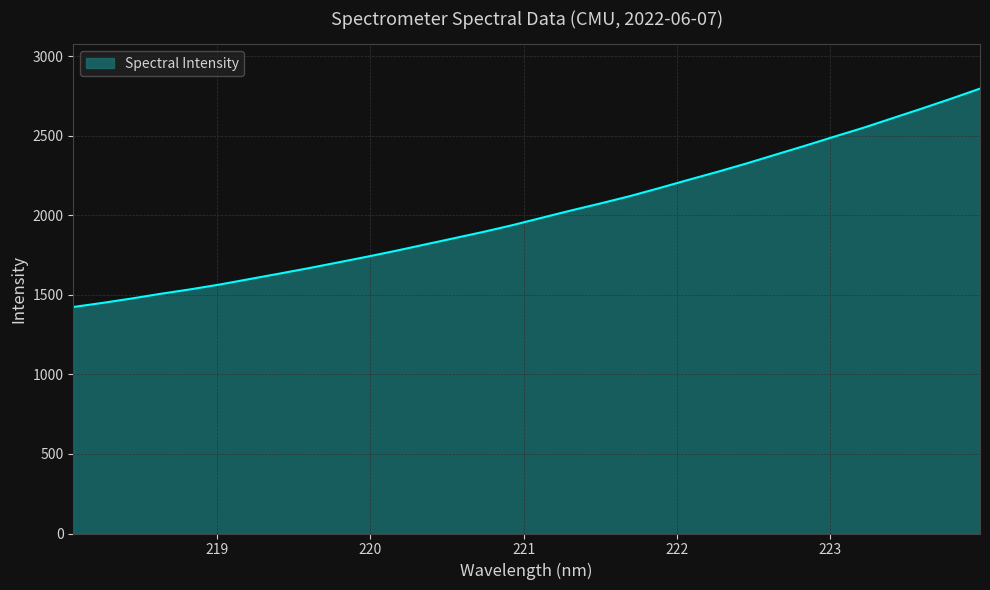

What is the difference between the maximum and minimum values?

1372.9